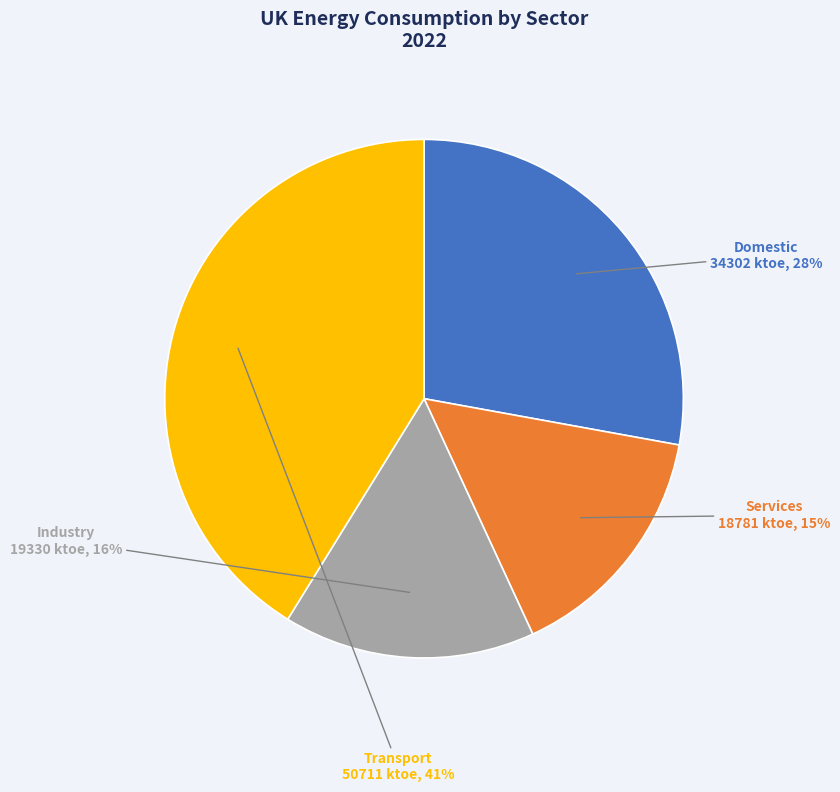

Is there a majority slice in this chart?

No